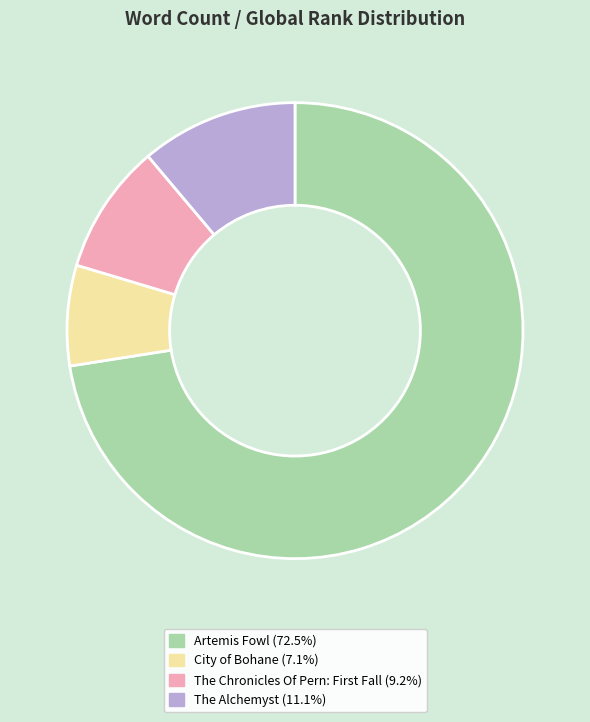

Do City of Bohane and Artemis Fowl together represent more than half of the pie?

Yes